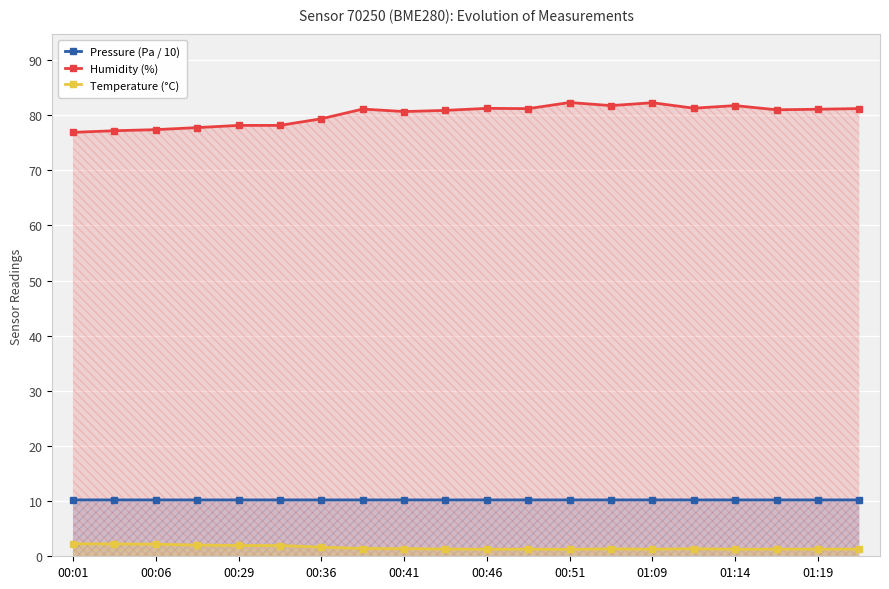

Reading left to right, transcribe all the data shown in this chart.

Pressure (Pa / 10): 10.2	10.2	10.2	10.2	10.2	10.2	10.2	10.2	10.2	10.2	10.2	10.2	10.2	10.2	10.2	10.2	10.2	10.2	10.2	10.2
Humidity (%): 76.9	77.2	77.4	77.7	78.1	78.1	79.3	81.1	80.6	80.8	81.2	81.2	82.3	81.7	82.2	81.2	81.7	81.0	81.1	81.2
Temperature (°C): 2.3	2.2	2.2	2.0	2.0	1.9	1.6	1.4	1.4	1.3	1.3	1.3	1.2	1.4	1.3	1.4	1.3	1.3	1.3	1.3